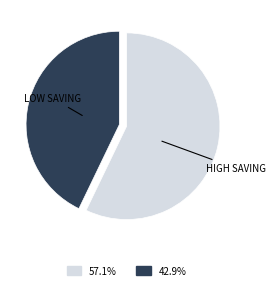

Is there any slice that represents more than half of the pie?

Yes